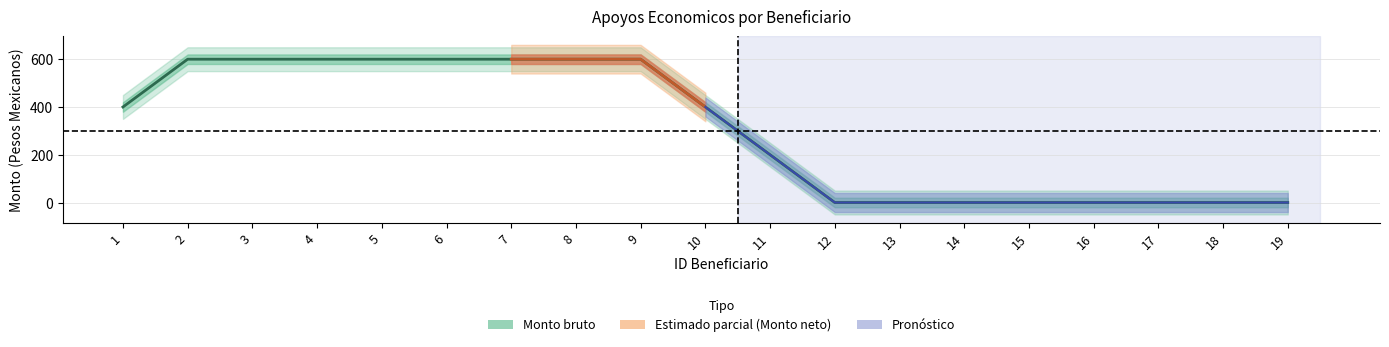

True or false: Monto bruto and Monto neto intersect in this chart.

False